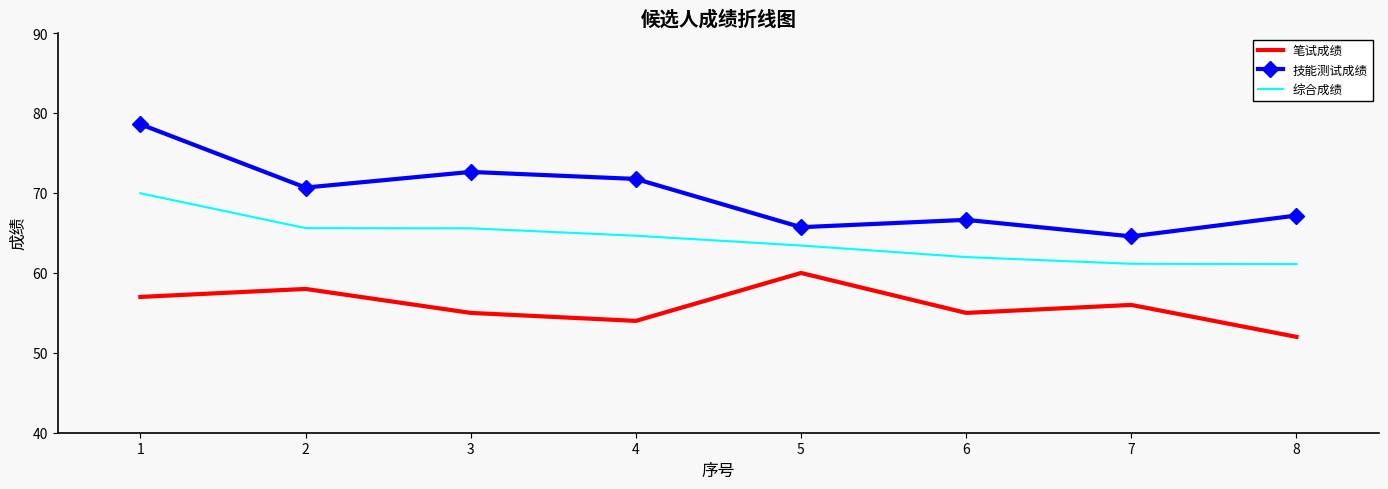

At which label does 笔试成绩 reach its peak?

5